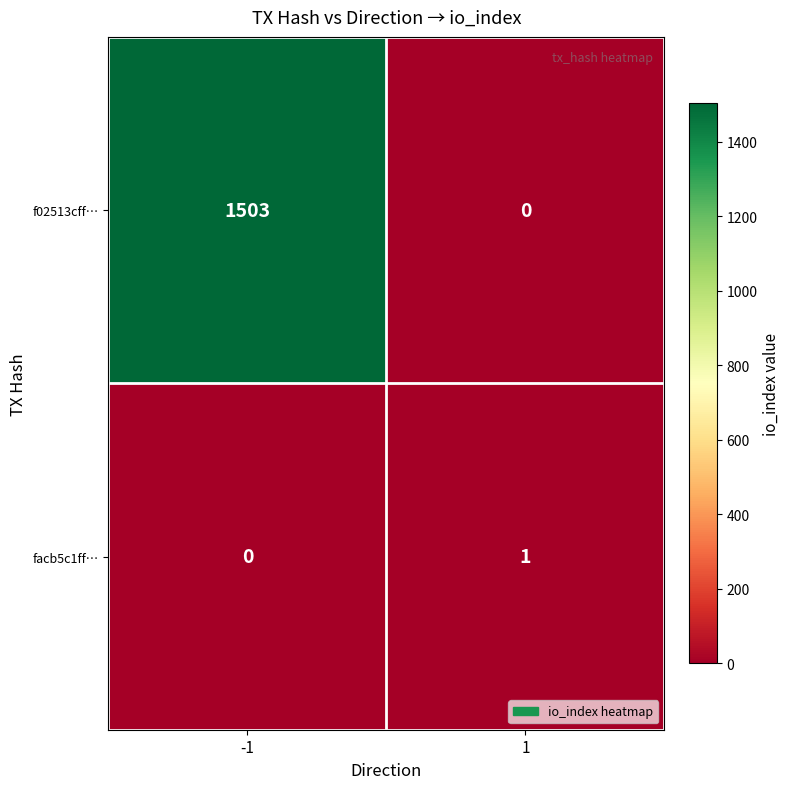

What is the difference between the highest and lowest values at 1?

1